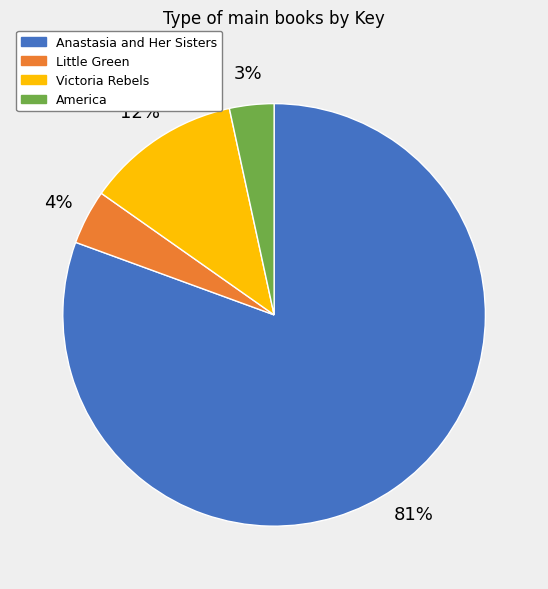

Which category has the biggest portion of the pie?

Anastasia and Her Sisters